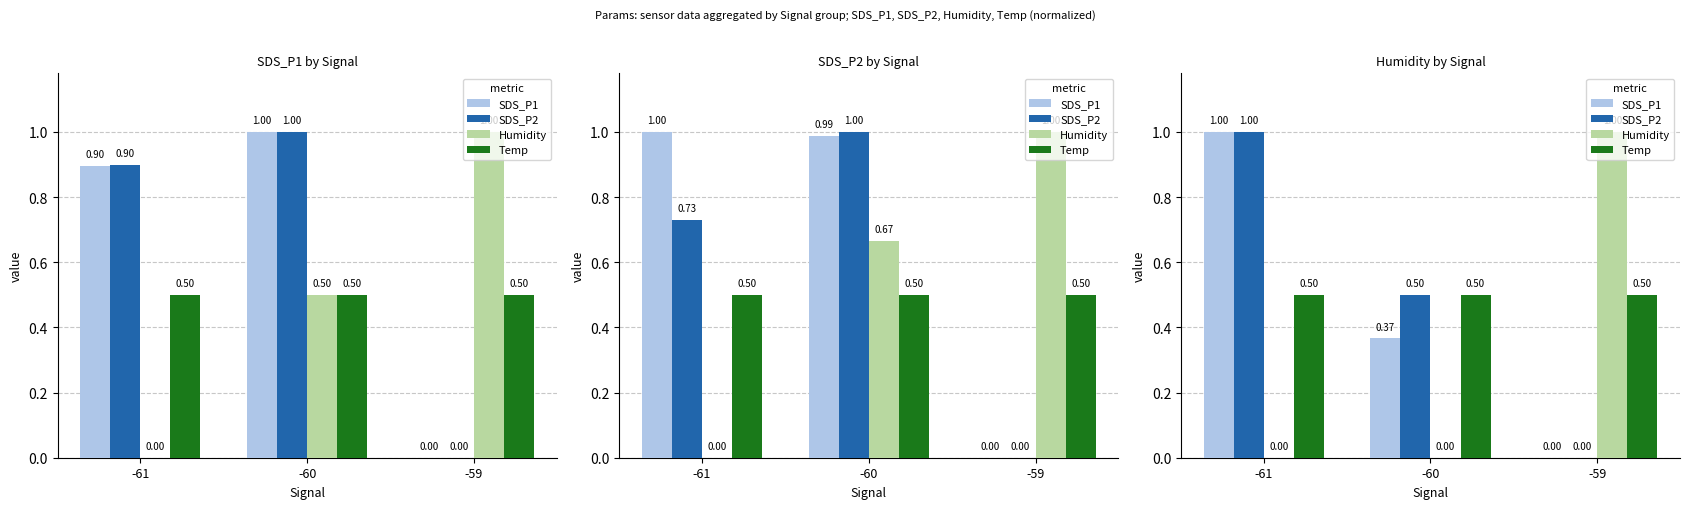

Is it true that SDS_P2 equals 1.5 at -61?

False